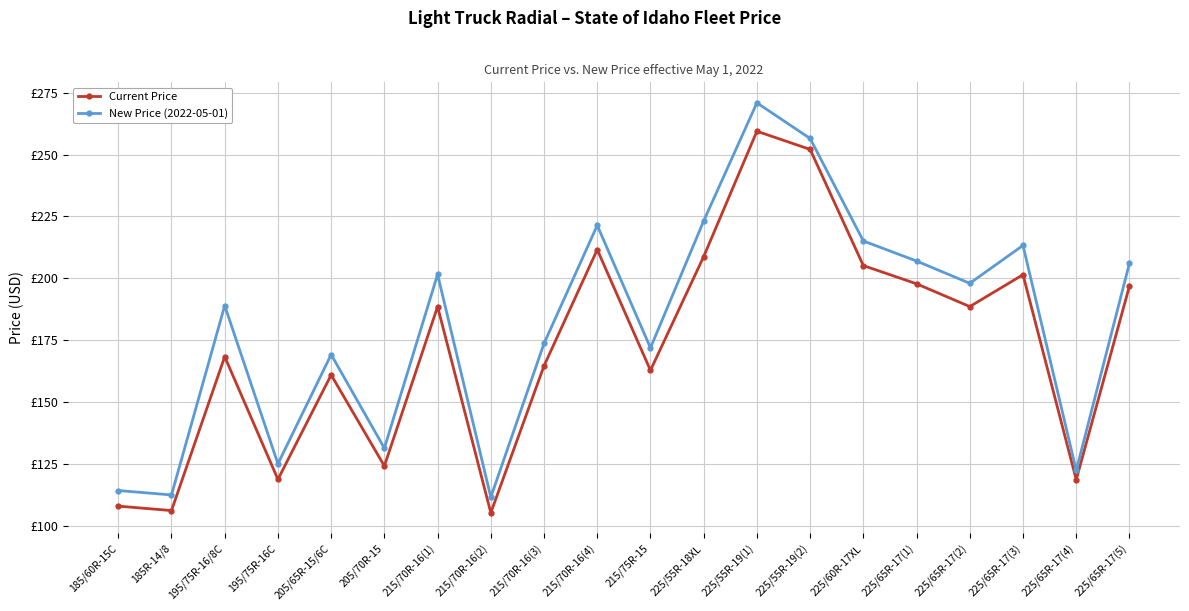

What is the total value across all series at 215/70R-16(2)?

216.9